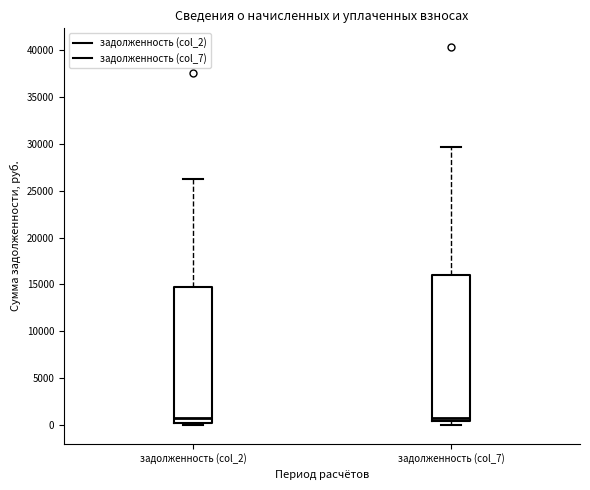

Which box is the tallest, from its lower edge to its upper edge?

задолженность (col_7)